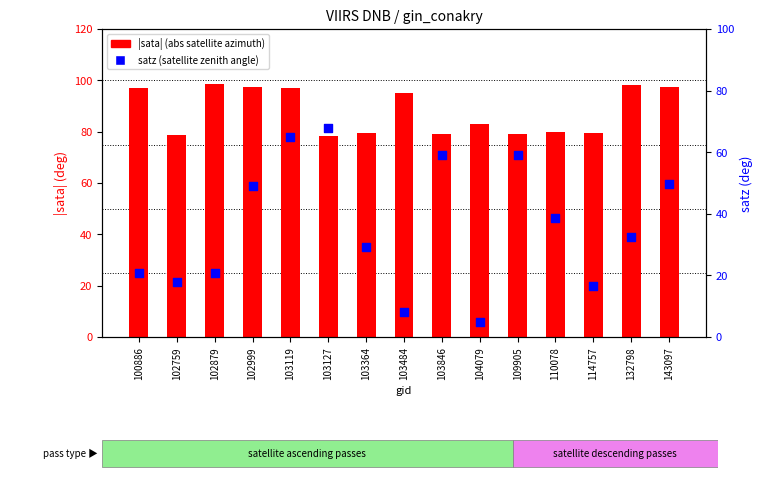

Which series contains the highest Y value?

|sata| (abs satellite azimuth)